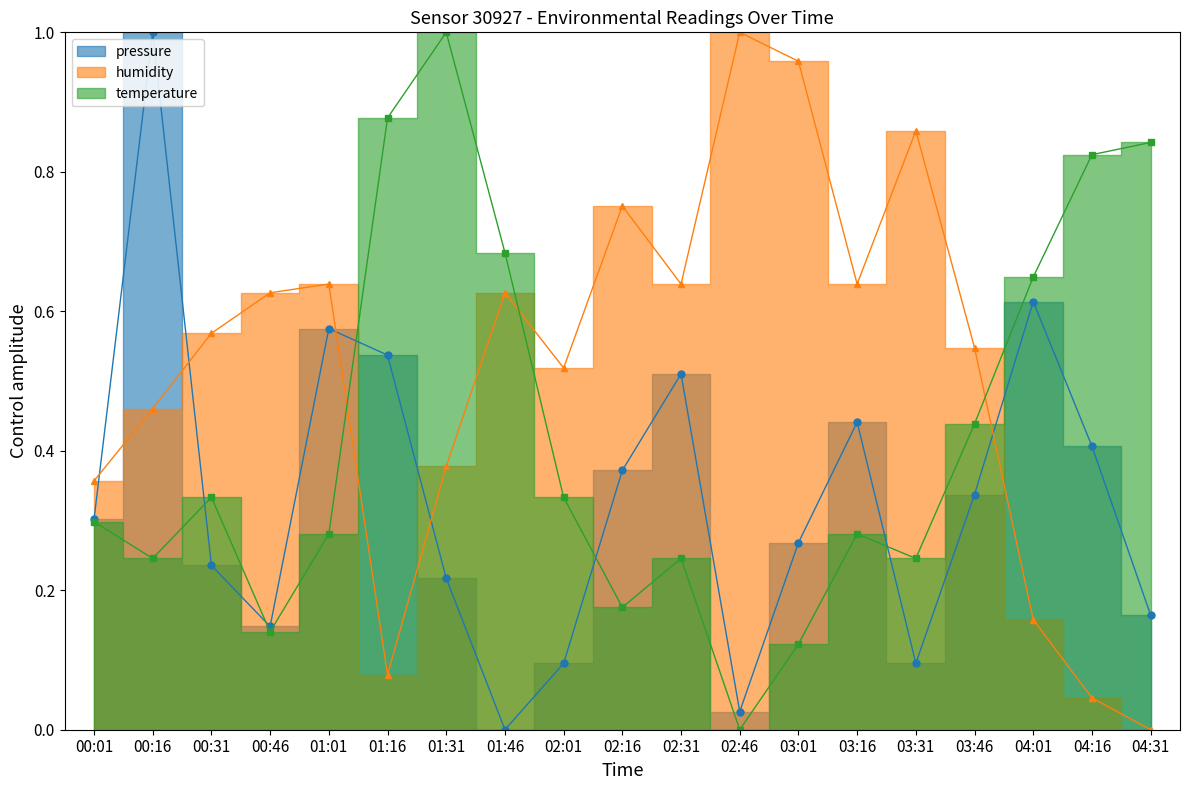

What is the sum of the pressure values at 03:31 and 01:16?

0.6